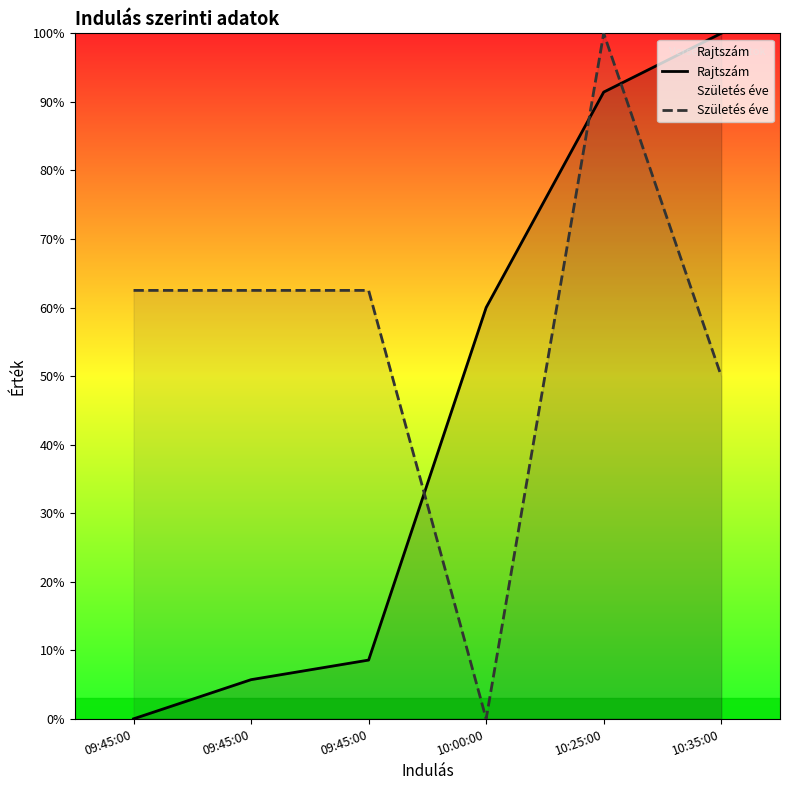

Rank the series by their average value, from highest to lowest.

Születés éve, Rajtszám